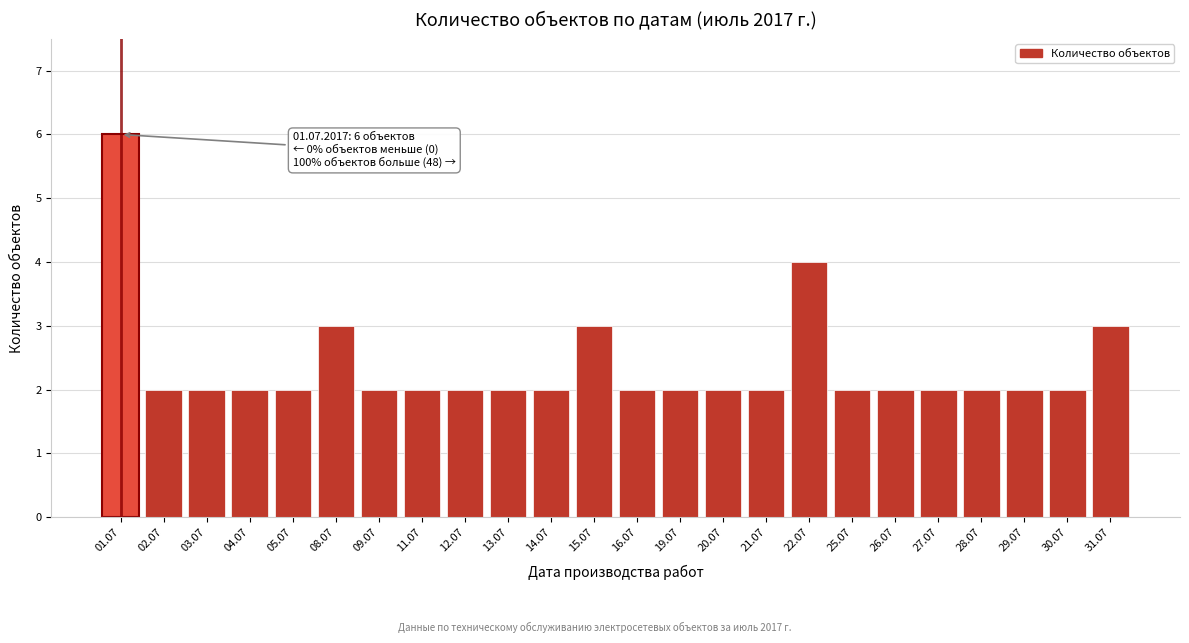

Reading left to right, what are all the values shown in this chart?

01.07=6	02.07=2	03.07=2	04.07=2	05.07=2	08.07=3	09.07=2	11.07=2	12.07=2	13.07=2	14.07=2	15.07=3	16.07=2	19.07=2	20.07=2	21.07=2	22.07=4	25.07=2	26.07=2	27.07=2	28.07=2	29.07=2	30.07=2	31.07=3